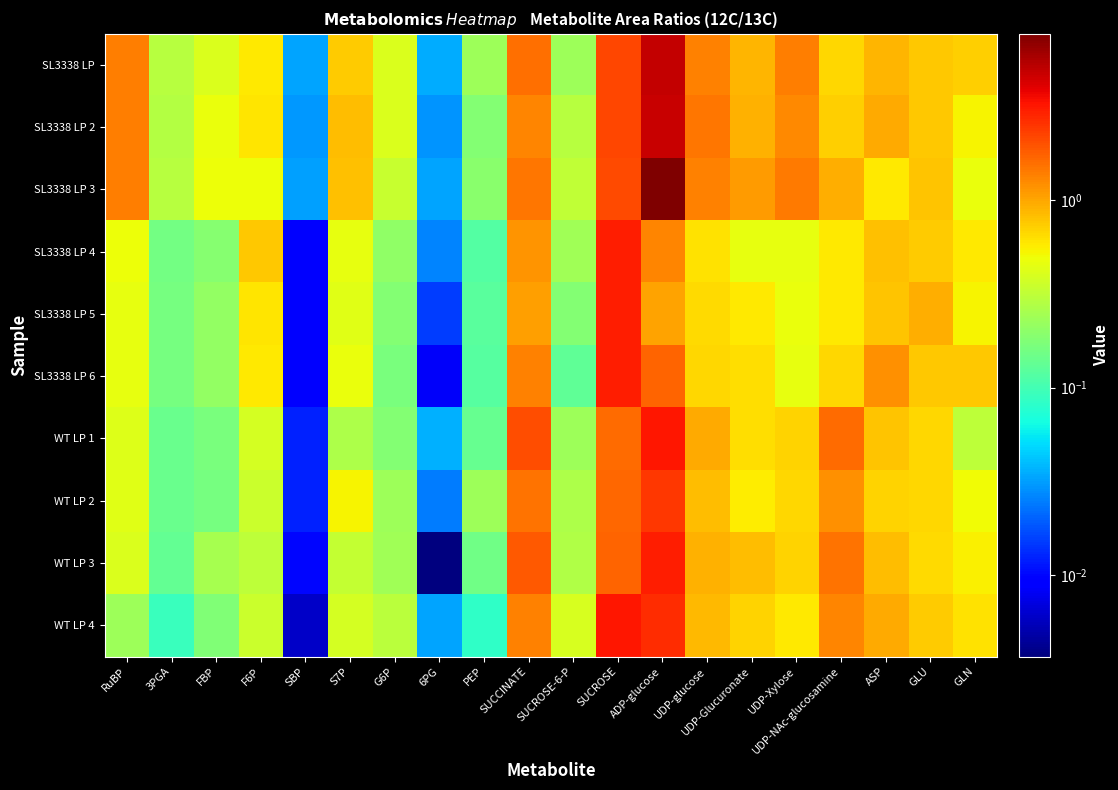

Between 6PG and SUCROSE-6-P, which is larger?

SUCROSE-6-P